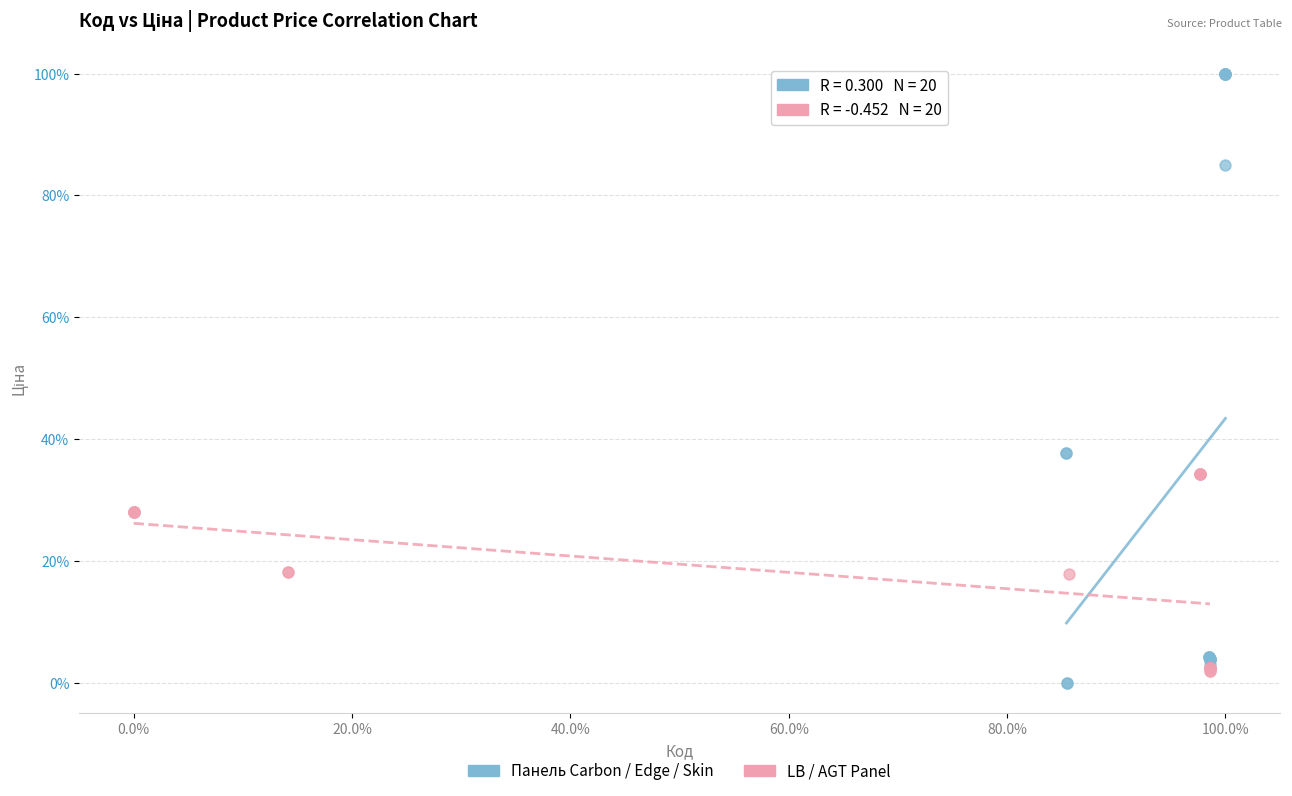

Which series has the widest spread of Y values?

Панель Carbon / Edge / Skin